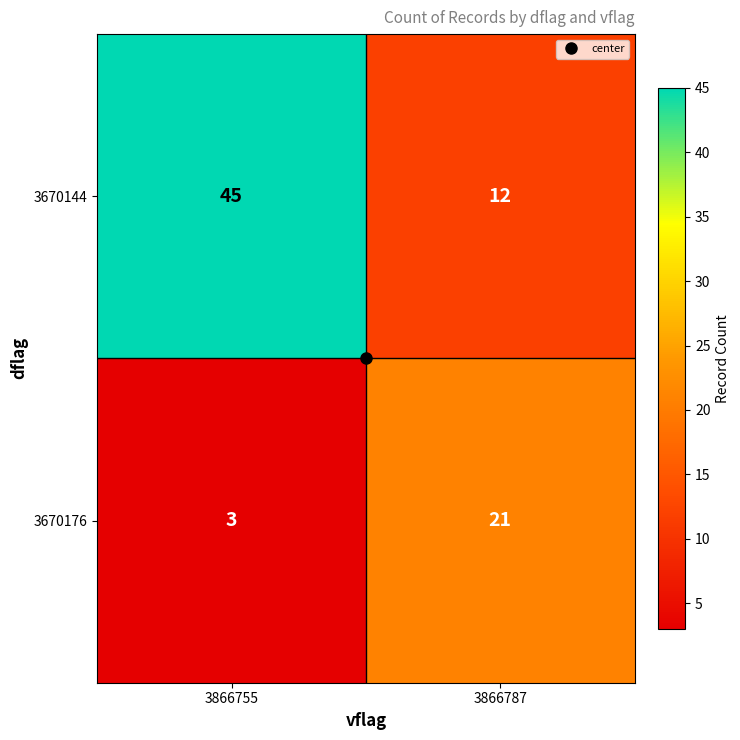

What value does the 3670176 series have at 3866755, to the nearest 5?

5